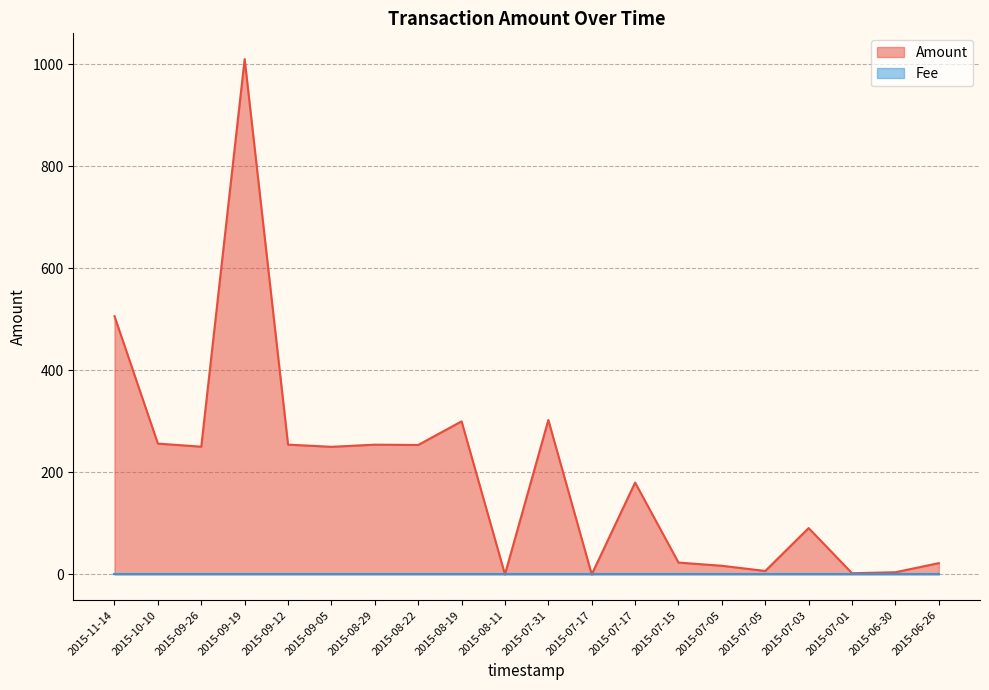

What is the sum of the values at 2015-08-11 and 2015-06-30?

4.3